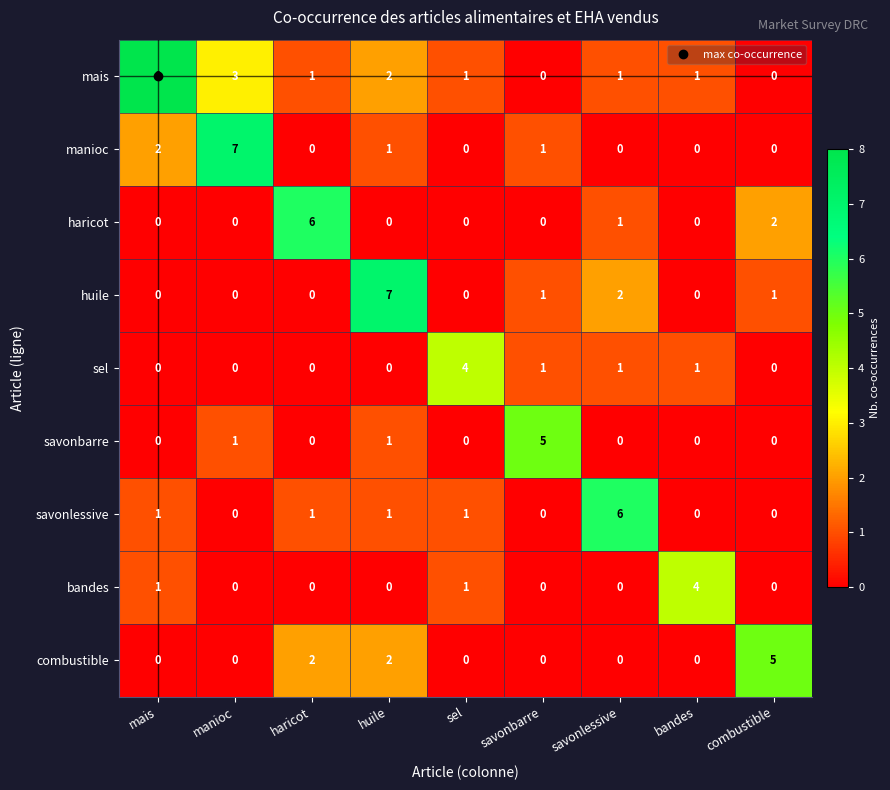

At how many categories does at least one series exceed 0?

9